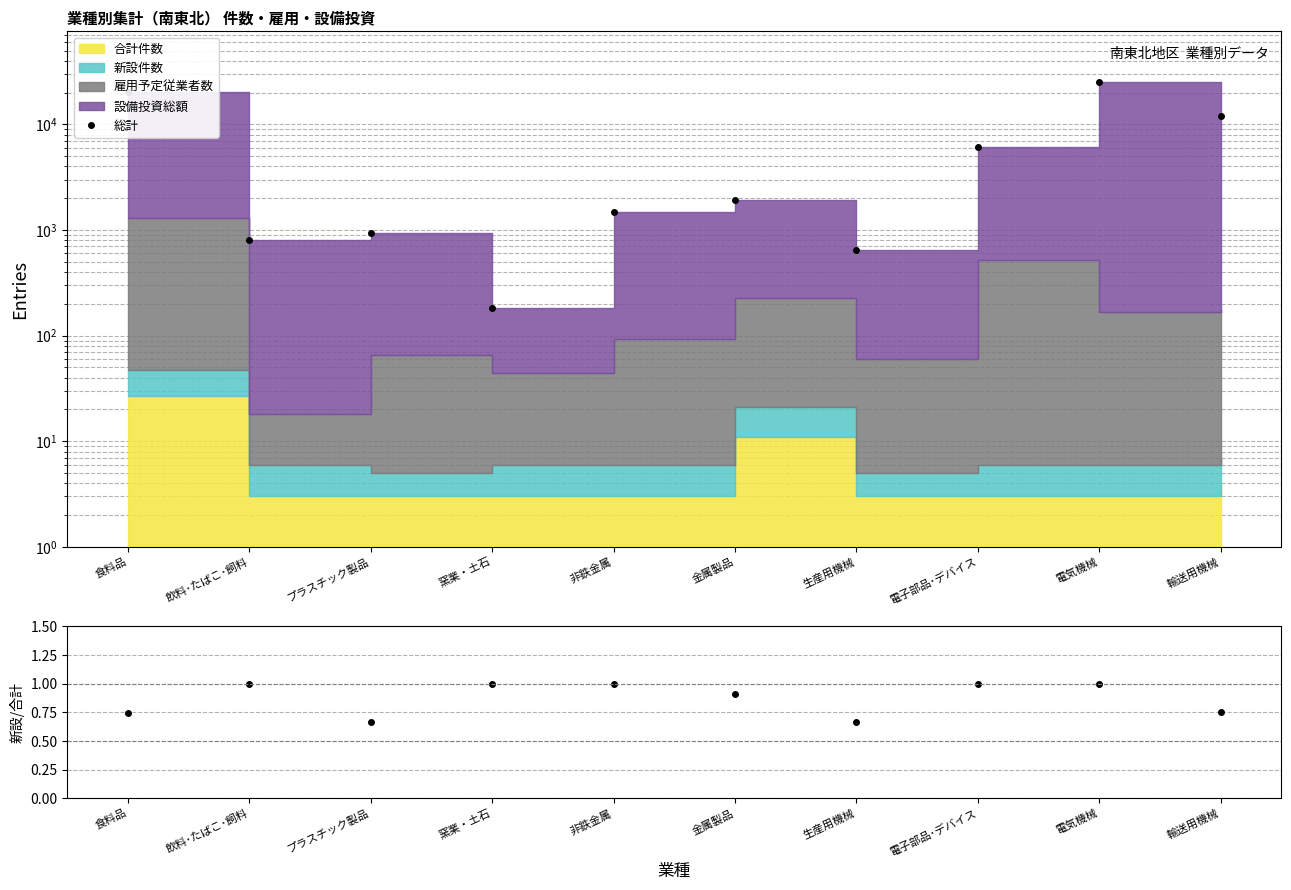

Reading left to right, extract all data points from this chart.

20267	804	930	184	1495	1908	646	6143	25391	12078